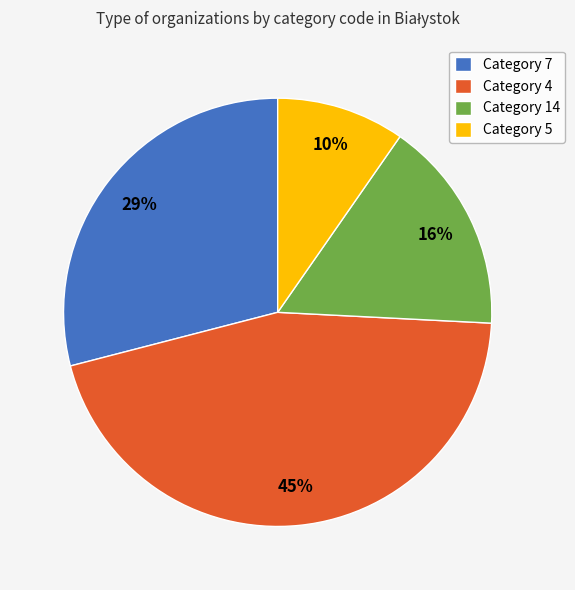

Which category has the smallest portion of the pie?

Category 5